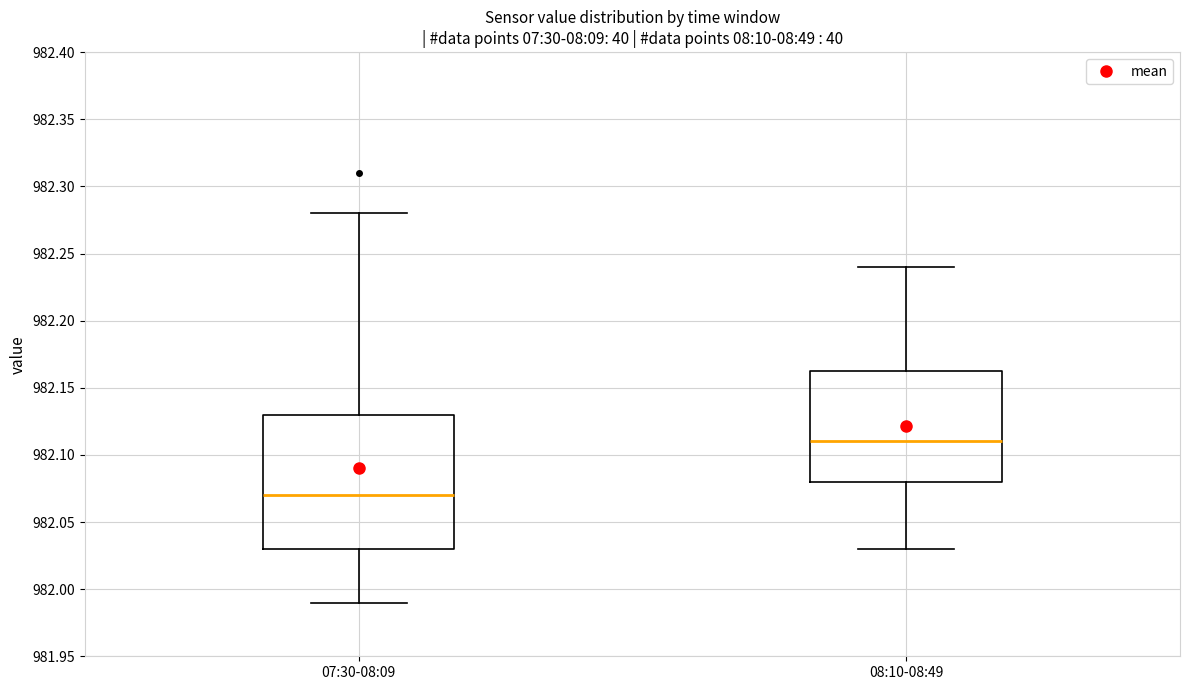

Which box is the tallest, from its lower edge to its upper edge?

07:30-08:09